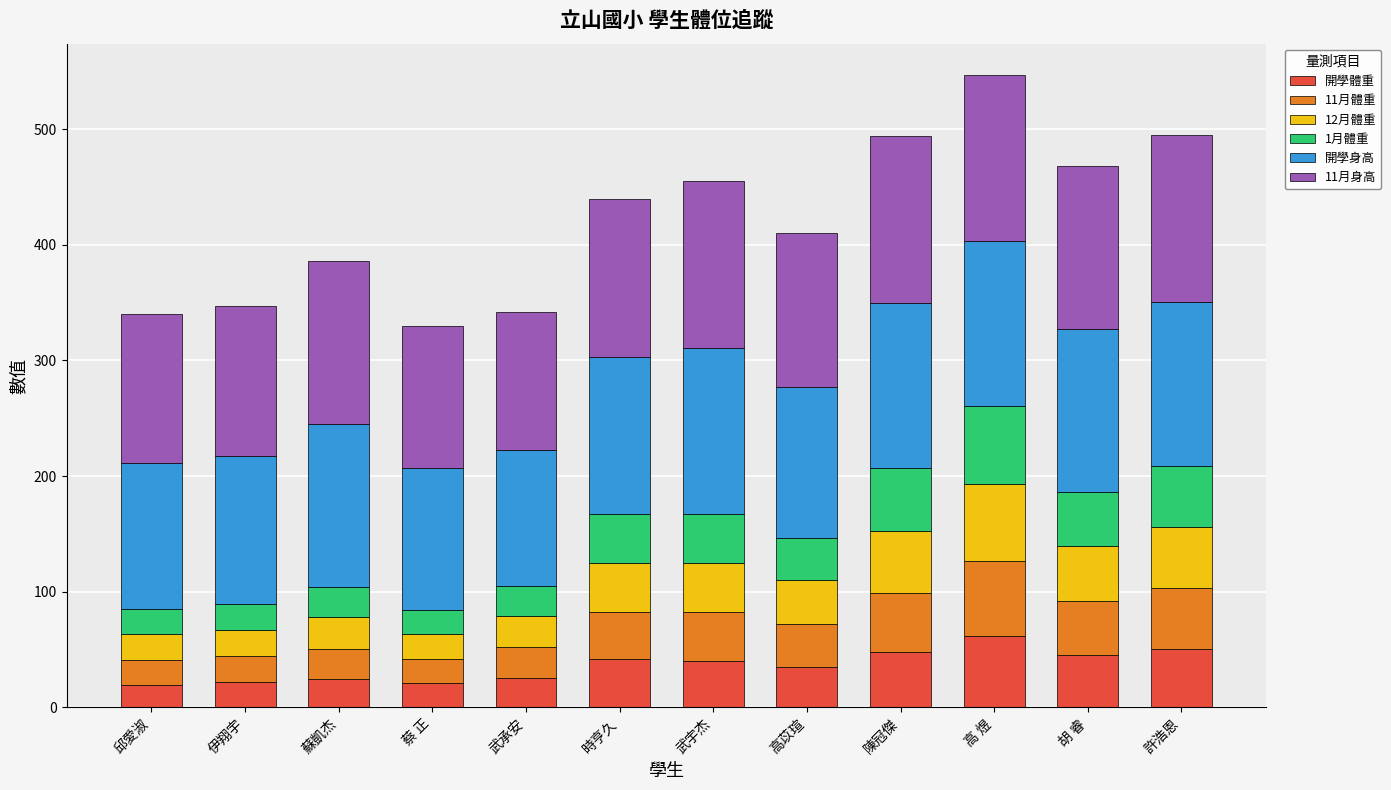

What is the difference between the maximum and second lowest values in the 開學體重 series?

40.9